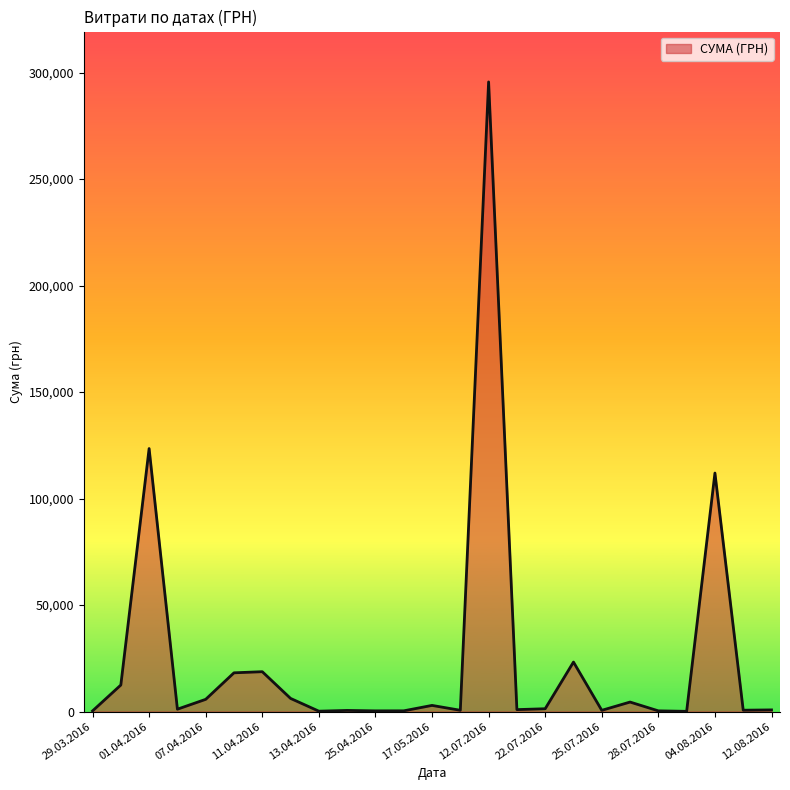

What is the difference between the maximum and minimum values?

295540.8